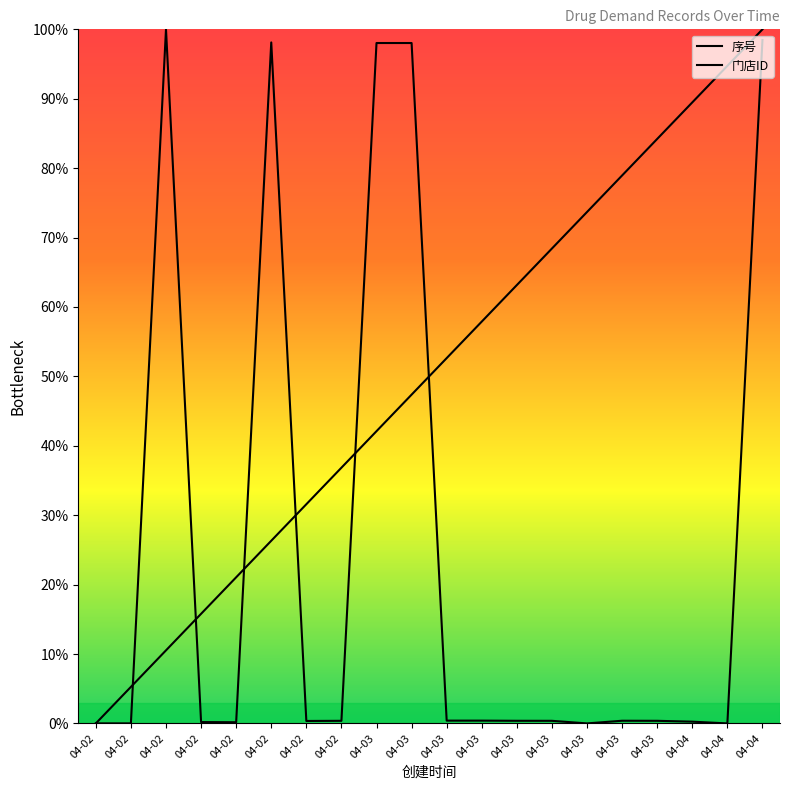

Which series has the widest spread of values?

序号